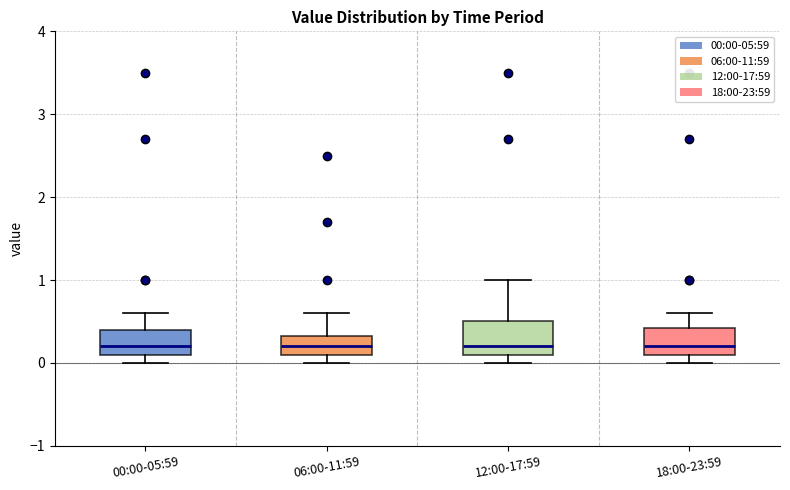

Reading left to right, read every box against the y-axis: the position of its median line, the range the box covers, and the ends of its whiskers. The values are not printed on the chart, so give them approximately, as read against the axis.

00:00-05:59: median 0.2, box 0.1 to 0.4, whiskers 0.0 to 0.6
06:00-11:59: median 0.2, box 0.1 to 0.3, whiskers 0.0 to 0.6
12:00-17:59: median 0.2, box 0.1 to 0.5, whiskers 0.0 to 1.0
18:00-23:59: median 0.2, box 0.1 to 0.4, whiskers 0.0 to 0.6